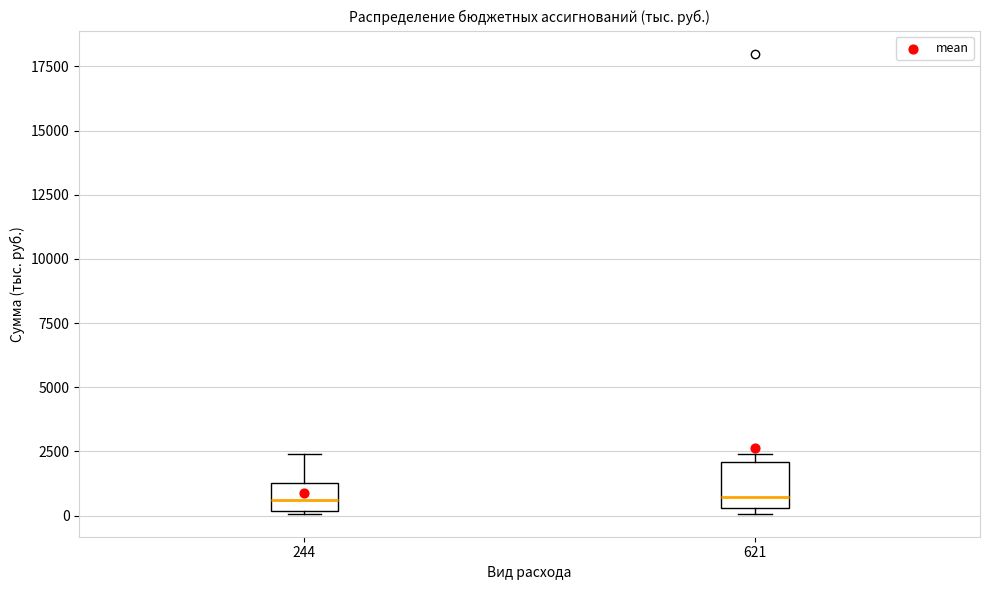

Where is the lower edge of the box at x = 621 on the y-axis? The values are not printed on the chart, so give them approximately, as read against the axis.

500